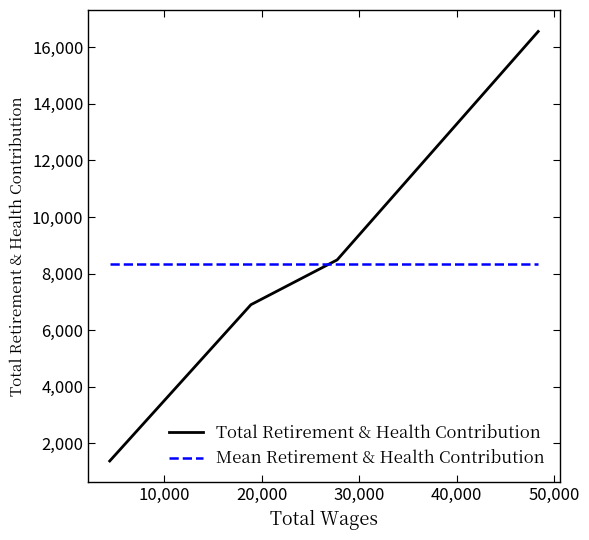

Where is the data nearest to the value 8967?

27732